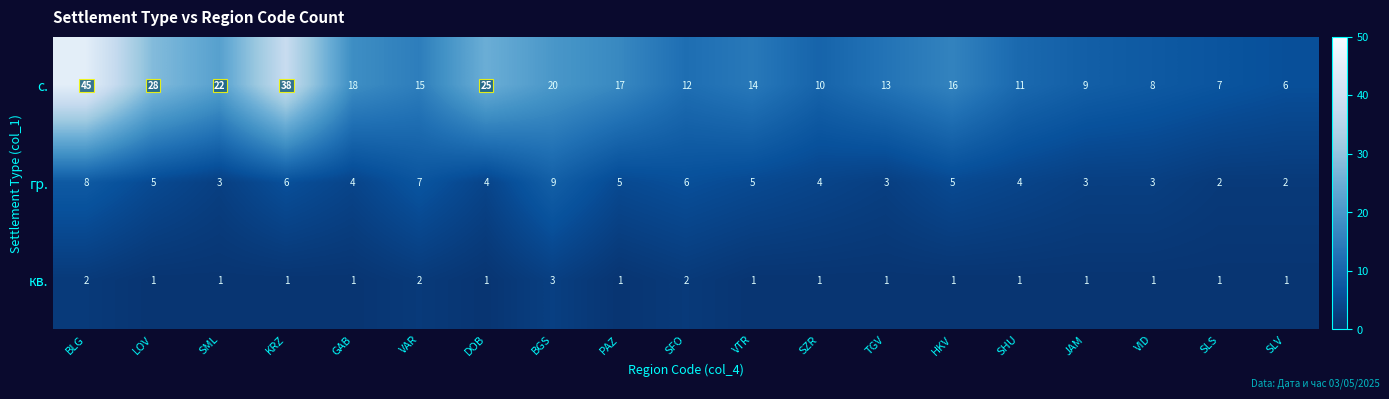

Which series has the widest spread of values?

с.